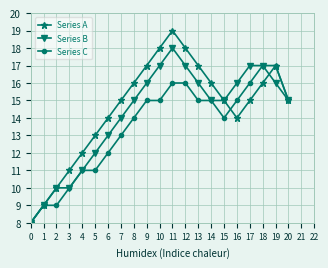

True or false: Series A has more than 2 interior local peaks.

False